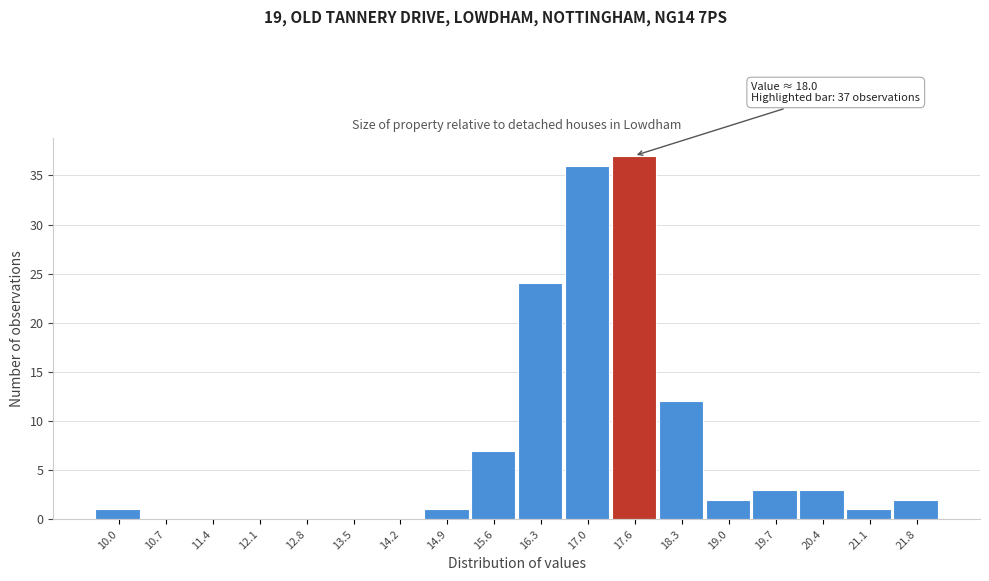

Reading left to right, list all the values displayed in this chart.

10.0=1	10.7=0	11.4=0	12.1=0	12.8=0	13.5=0	14.2=0	14.9=1	15.6=7	16.3=24	17.0=36	17.6=37	18.3=12	19.0=2	19.7=3	20.4=3	21.1=1	21.8=2